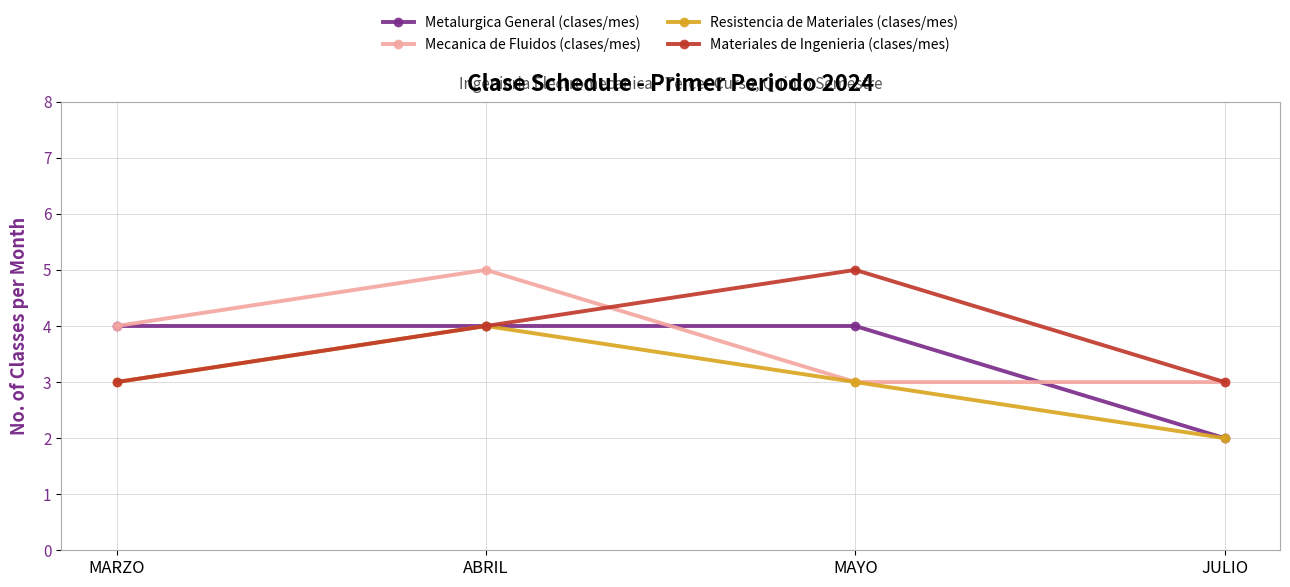

Reading right to left, what are all the values shown in this chart?

Metalurgica General (clases/mes): JULIO=2	MAYO=4	ABRIL=4	MARZO=4
Mecanica de Fluidos (clases/mes): JULIO=3	MAYO=3	ABRIL=5	MARZO=4
Resistencia de Materiales (clases/mes): JULIO=2	MAYO=3	ABRIL=4	MARZO=3
Materiales de Ingenieria (clases/mes): JULIO=3	MAYO=5	ABRIL=4	MARZO=3